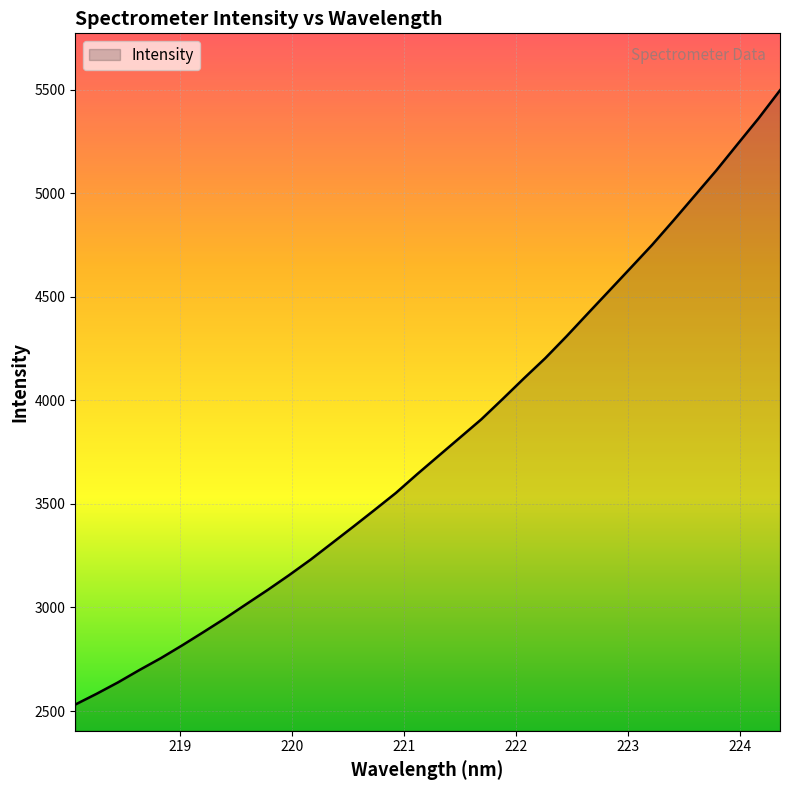

What is the smallest value displayed?

2531.5